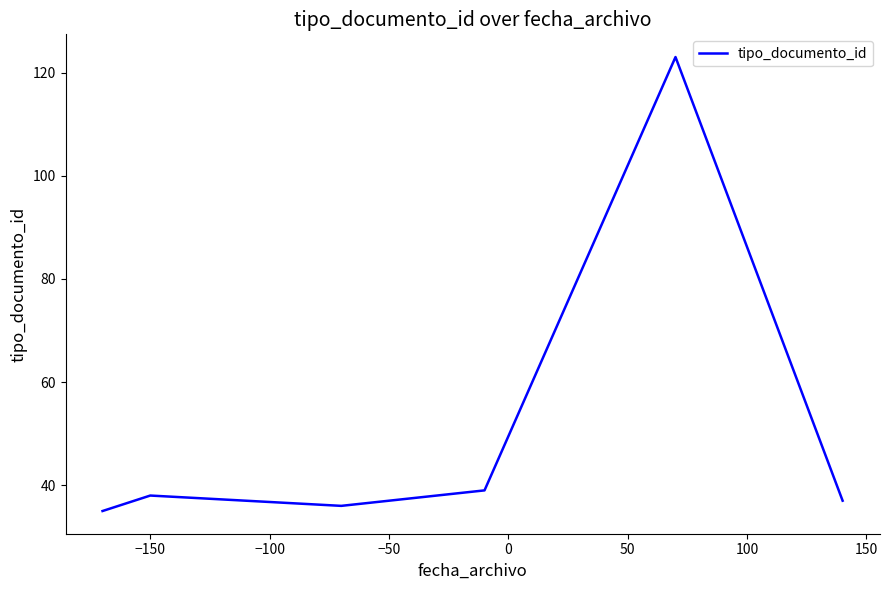

Does the chart have visible grid lines?

No